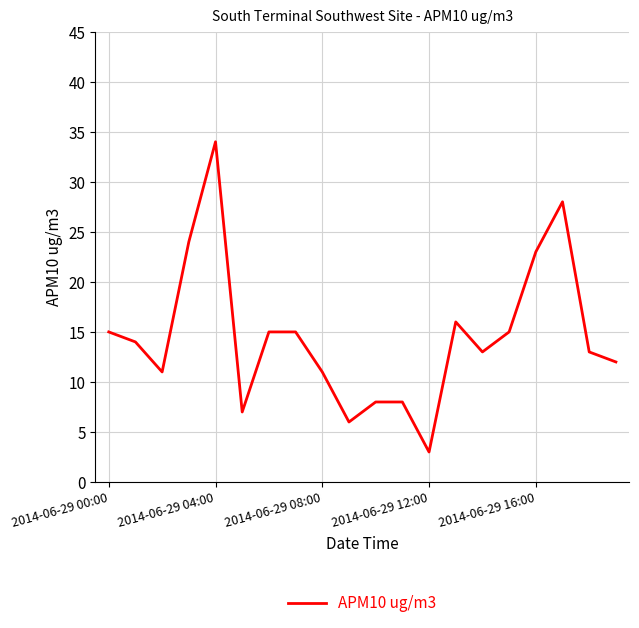

What is the greatest value displayed?

34